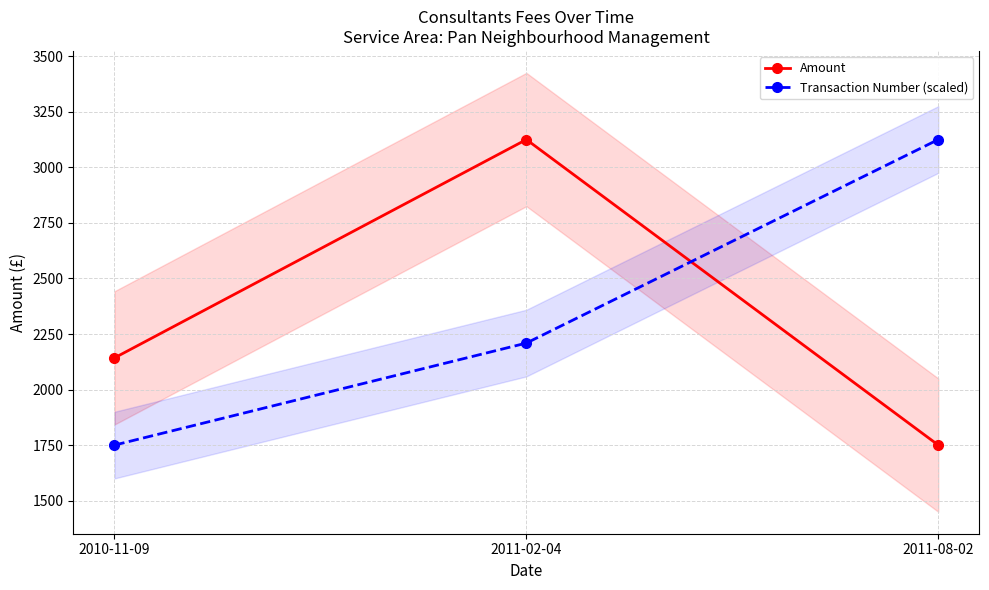

At which category does the chart reach its peak across all series?

2011-02-04